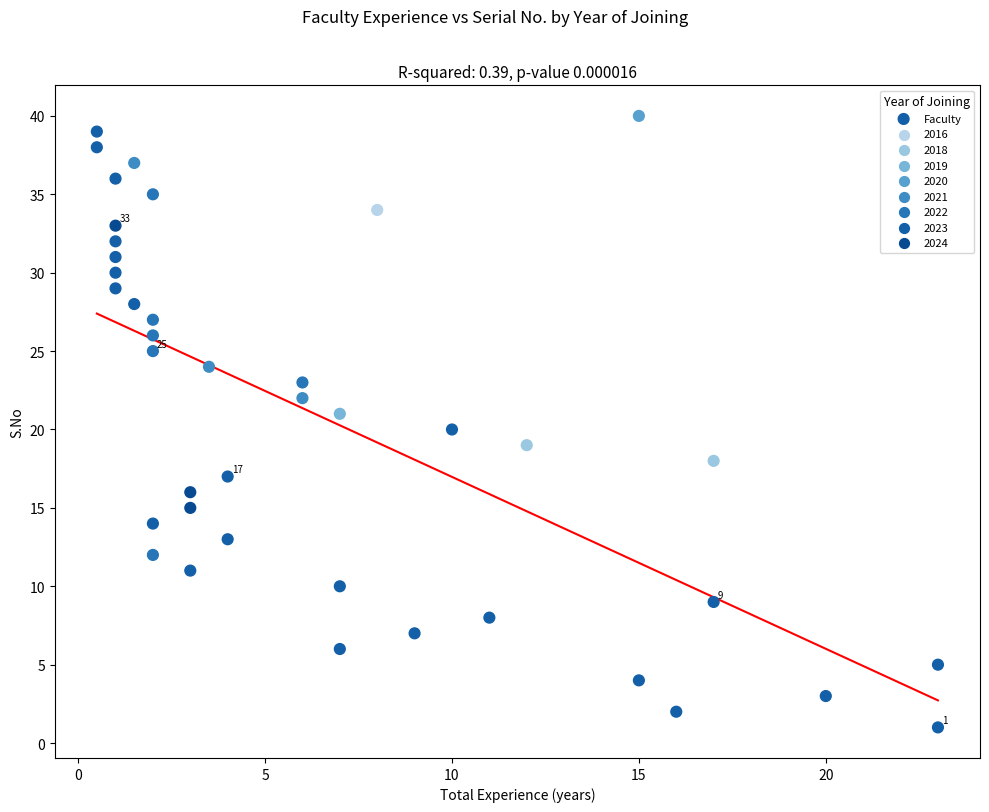

What is the range of Y values (max minus min)?

39